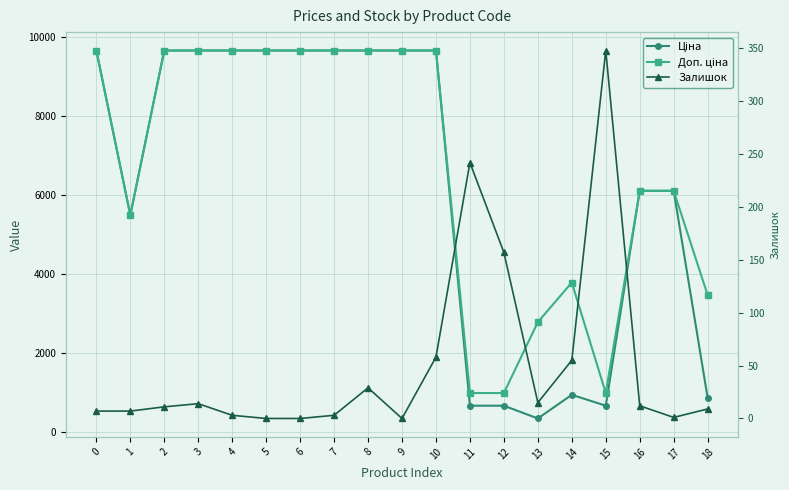

True or false: Залишок and Доп. ціна cross at least once.

False